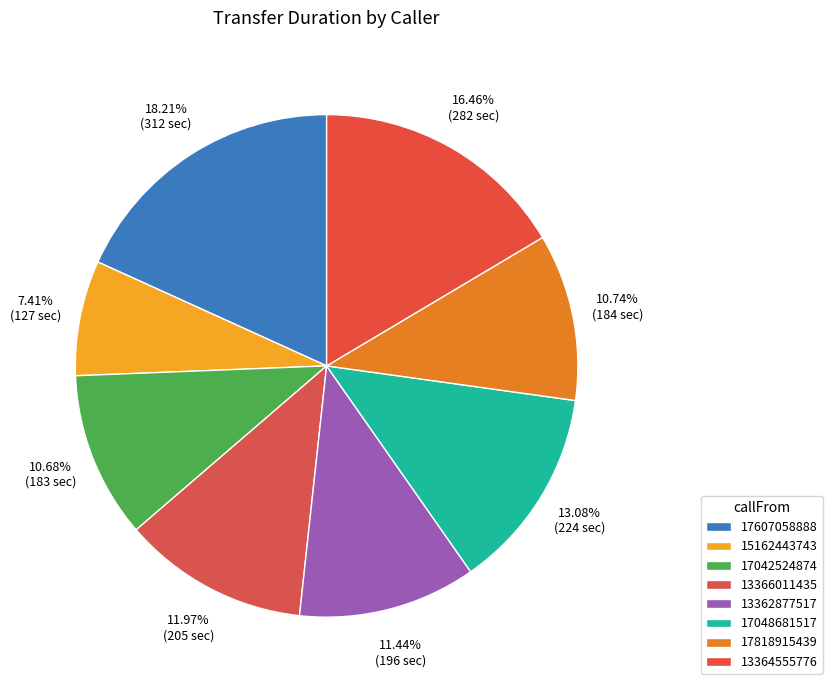

Approximately how many times larger is the value at 17818915439 compared to 13362877517?

0.9